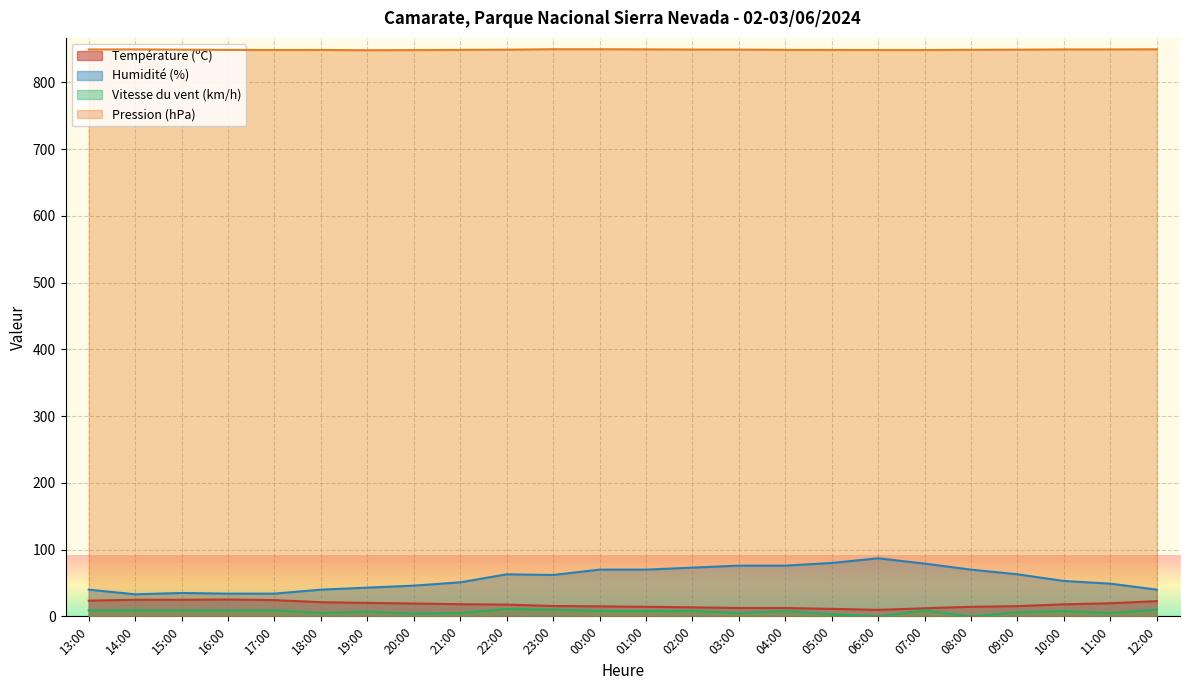

True or false: Vitesse du vent (km/h) and Température (ºC) cross at least once.

False